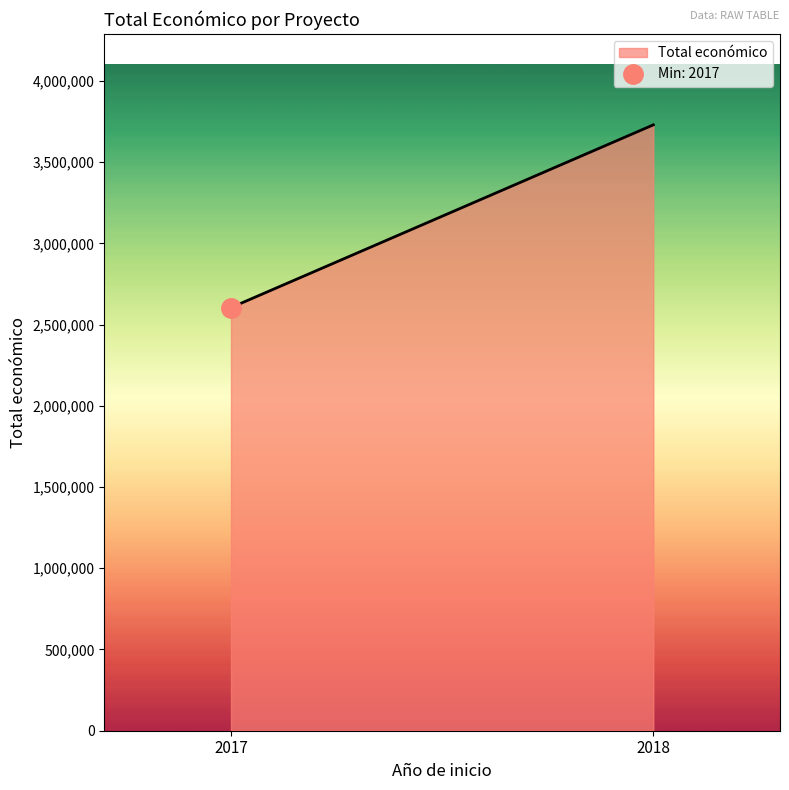

Is it true that the value at 2017 BIOCORK is 1142051?

False